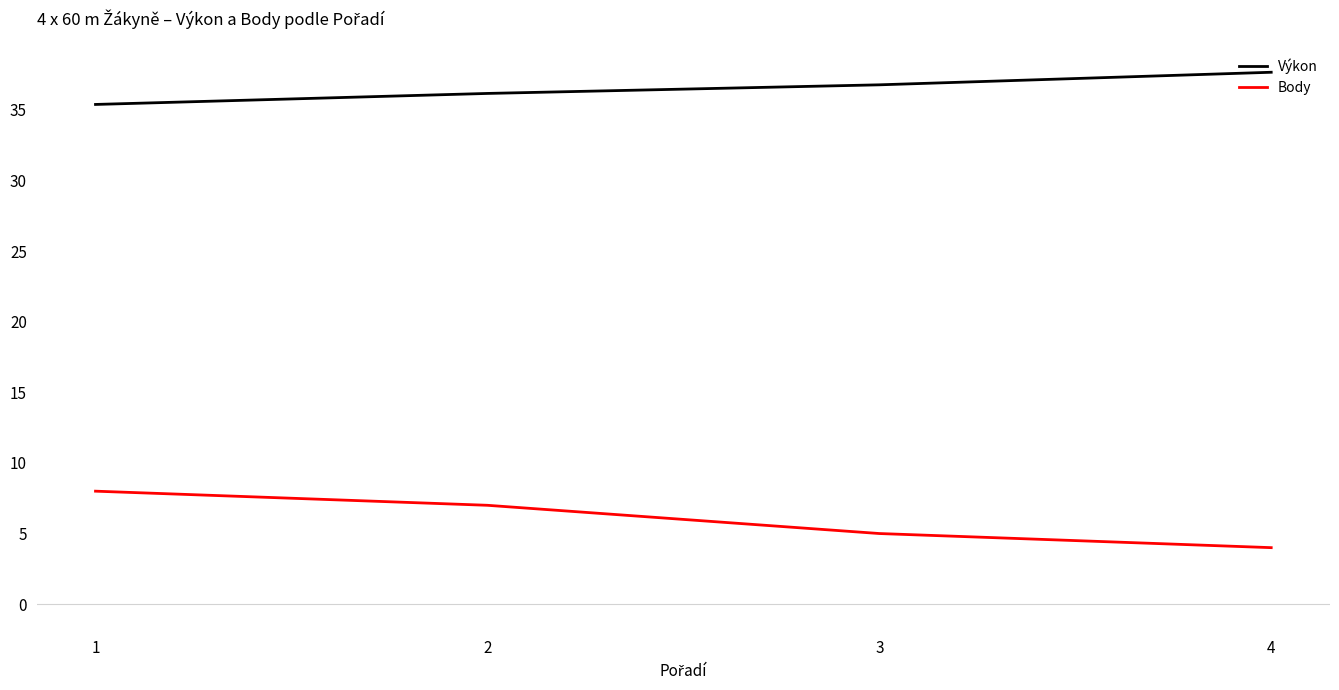

What are all the series names shown in the legend?

Výkon, Body